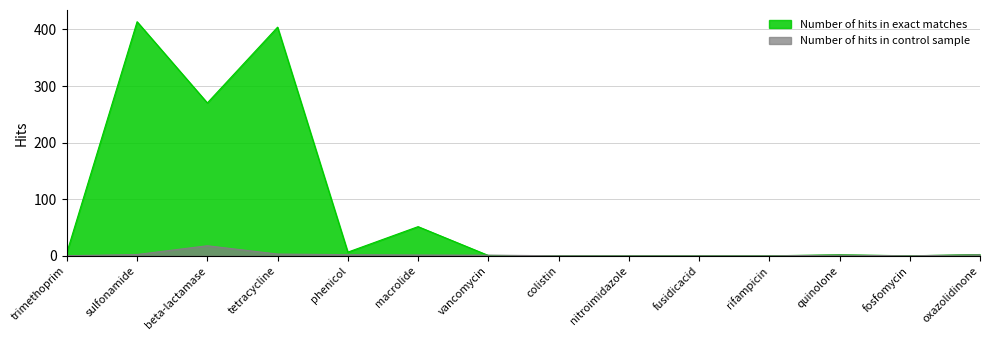

How many data points in Number of hits in control sample are less than 1?

6